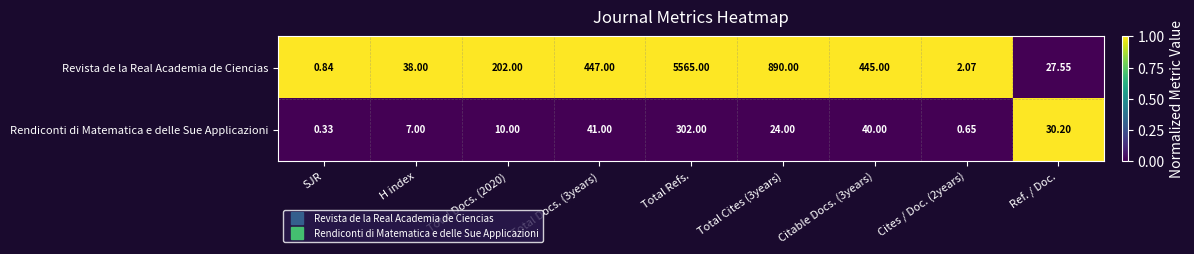

Which series has the largest total across all categories?

Revista de la Real Academia de Ciencias